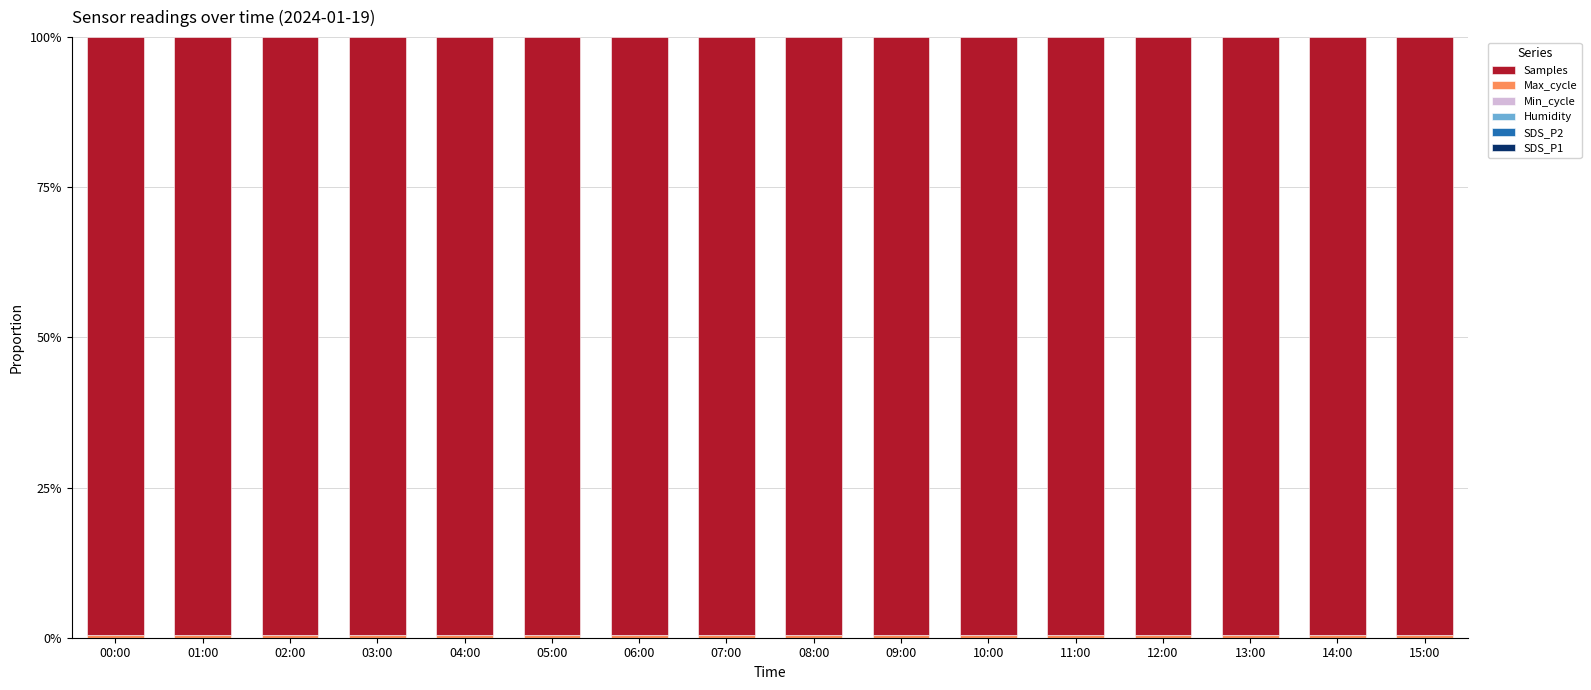

True or false: SDS_P1 has a value of 0.0 at 04:00.

False